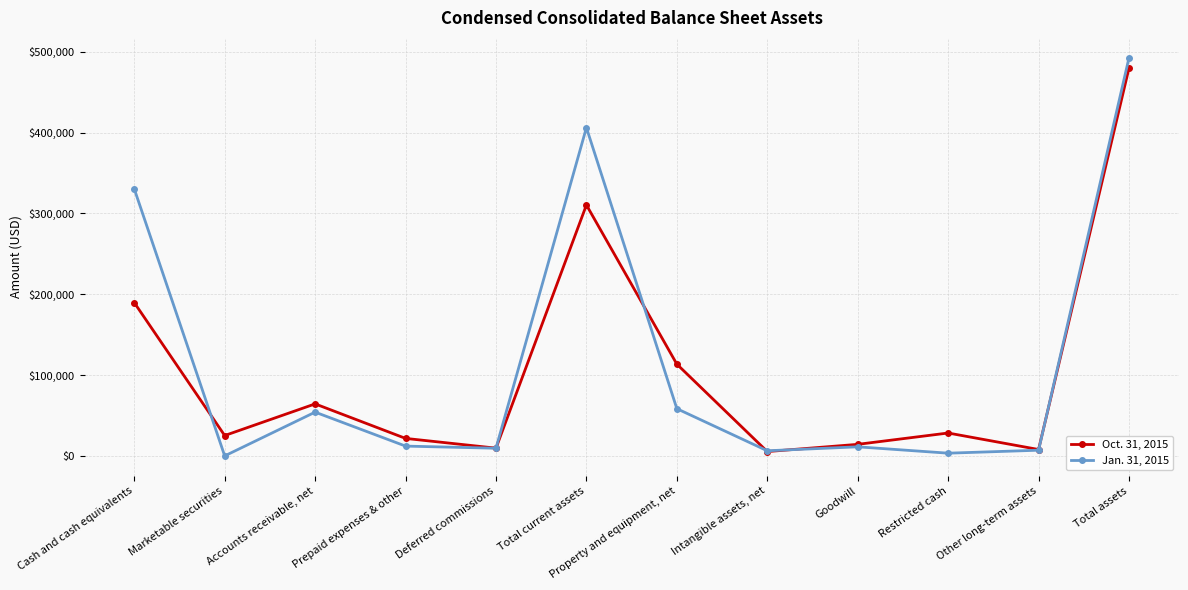

What value does the Jan. 31, 2015 series have at Deferred commissions, to the nearest 100?

9500